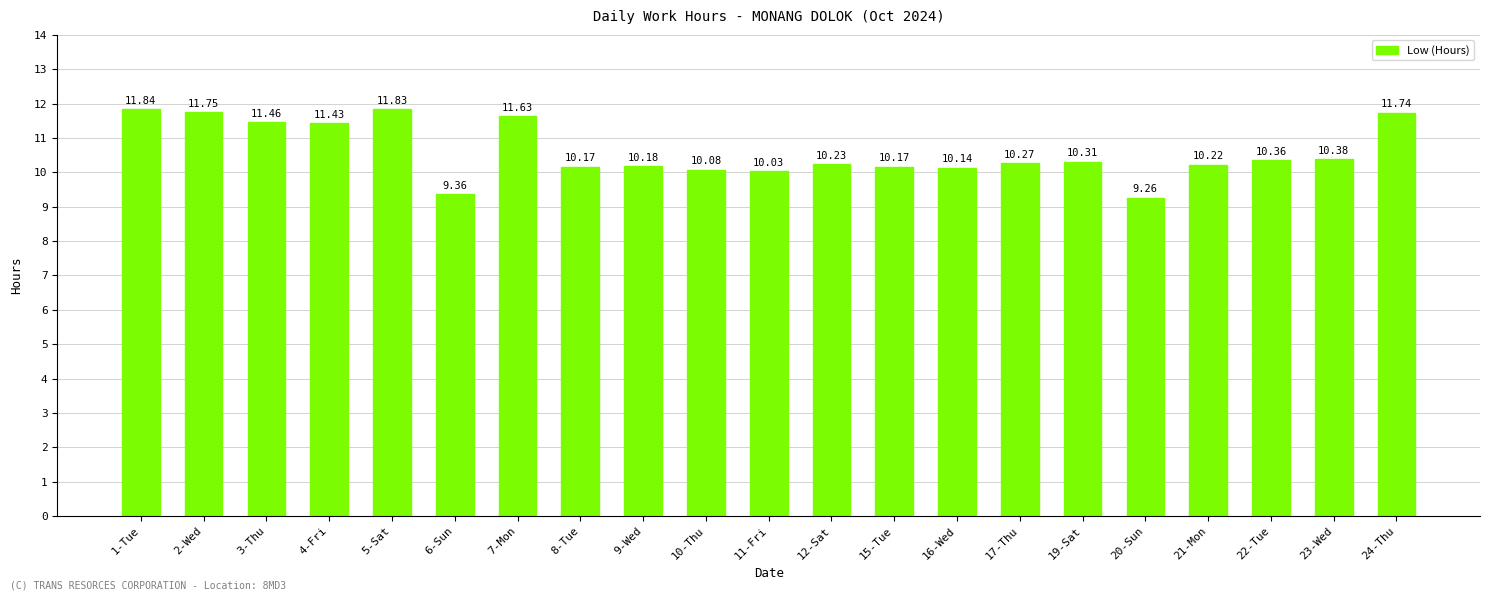

Reading left to right, extract all data points from this chart.

1-Tue=11.8	2-Wed=11.8	3-Thu=11.5	4-Fri=11.4	5-Sat=11.8	6-Sun=9.4	7-Mon=11.6	8-Tue=10.2	9-Wed=10.2	10-Thu=10.1	11-Fri=10.0	12-Sat=10.2	15-Tue=10.2	16-Wed=10.1	17-Thu=10.3	19-Sat=10.3	20-Sun=9.3	21-Mon=10.2	22-Tue=10.4	23-Wed=10.4	24-Thu=11.7